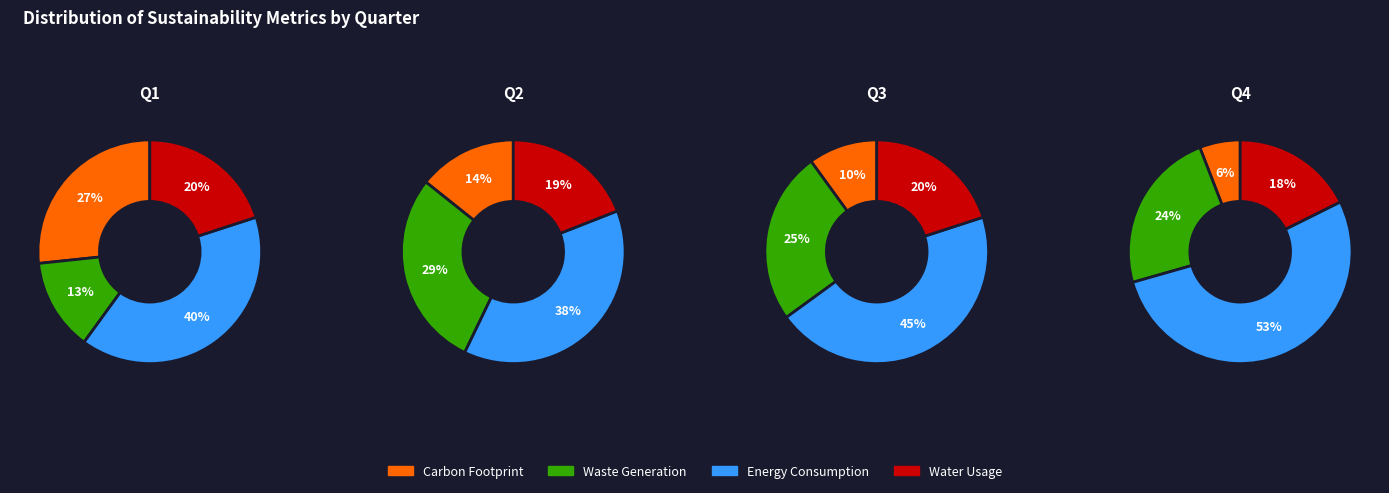

To the nearest percent, what portion does 2 represent?

29%